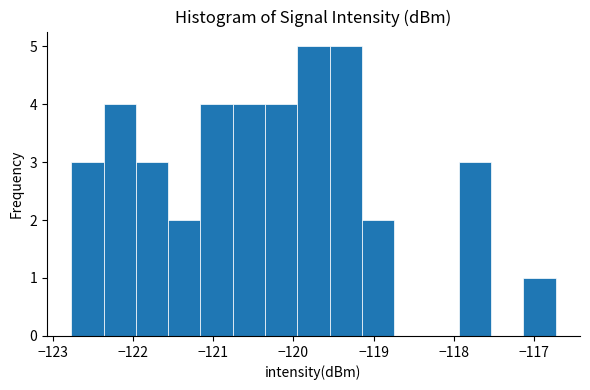

How tall is the bar that spans -120.0 to -119.5 on the x-axis? Neither the bar edges nor the heights are printed on the chart, so give them approximately, as read against the axes.

5